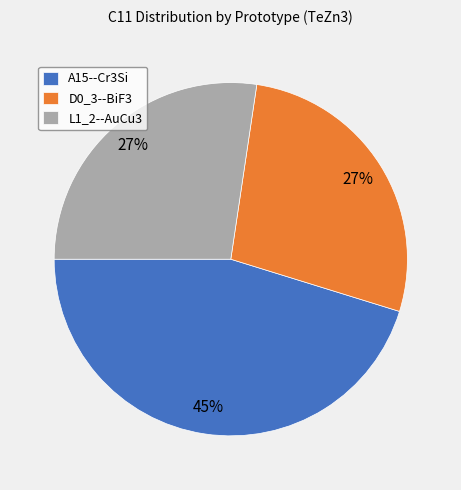

How many slices are in this pie chart?

3